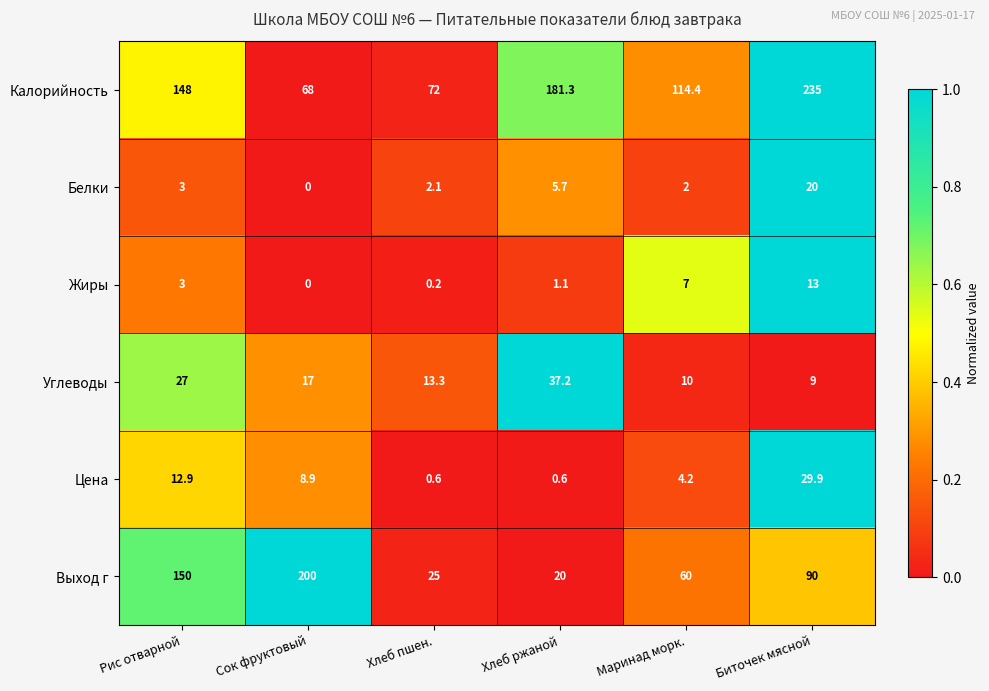

The value of Выход г at Хлеб ржаной is 27.5. True or false?

False